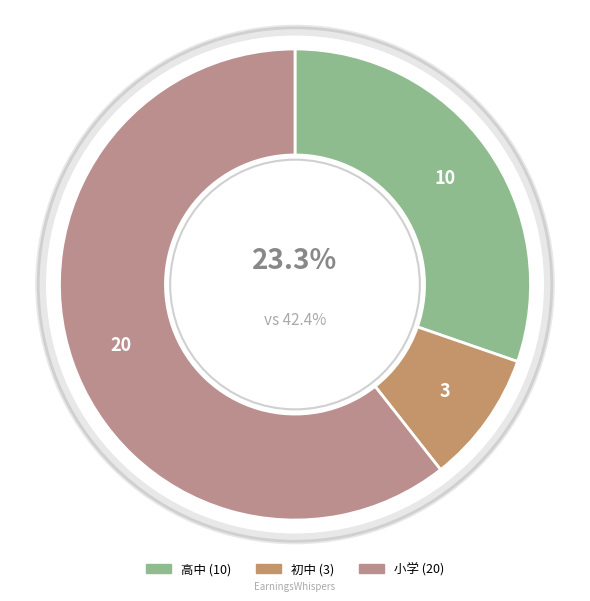

Combined, what portion of the pie is 初中 and 小学?

69.7%